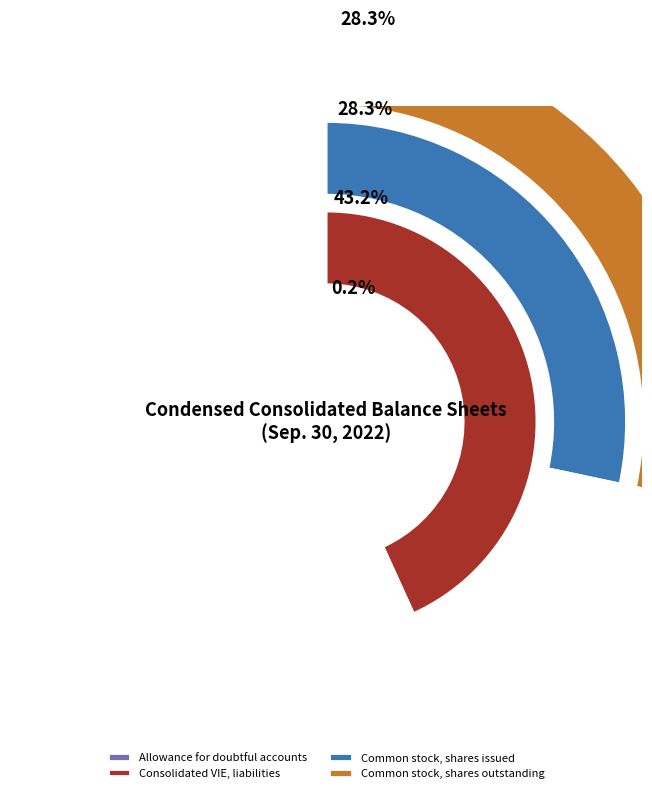

What is the total percentage of Consolidated VIE, liabilities and Allowance for doubtful accounts?

43.4%